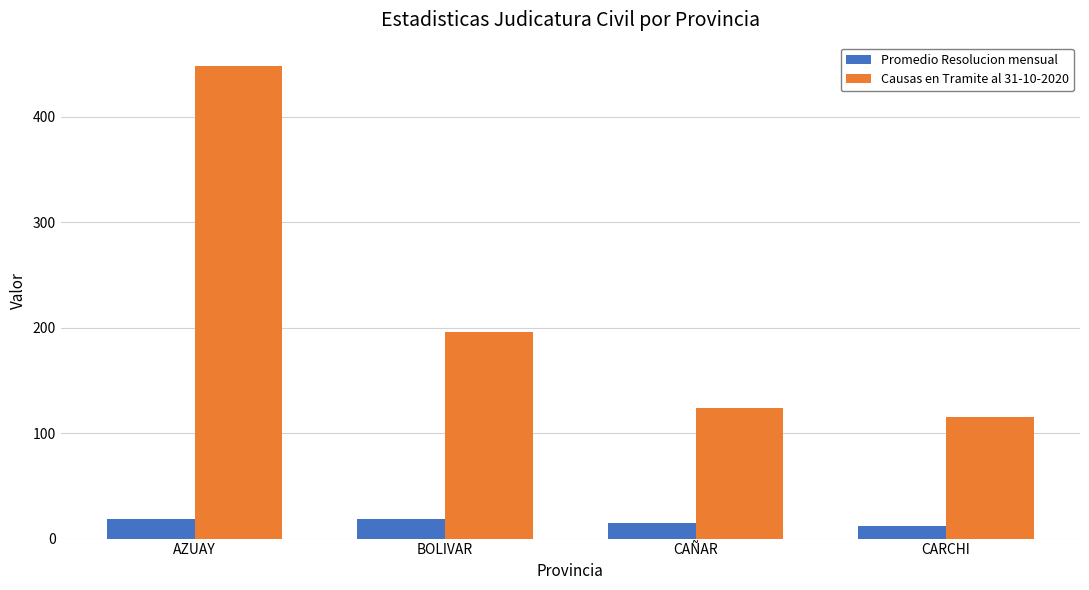

Is the value of Causas en Tramite al 31-10-2020 at CARCHI greater than the value of Promedio Resolucion mensual at CARCHI?

Yes